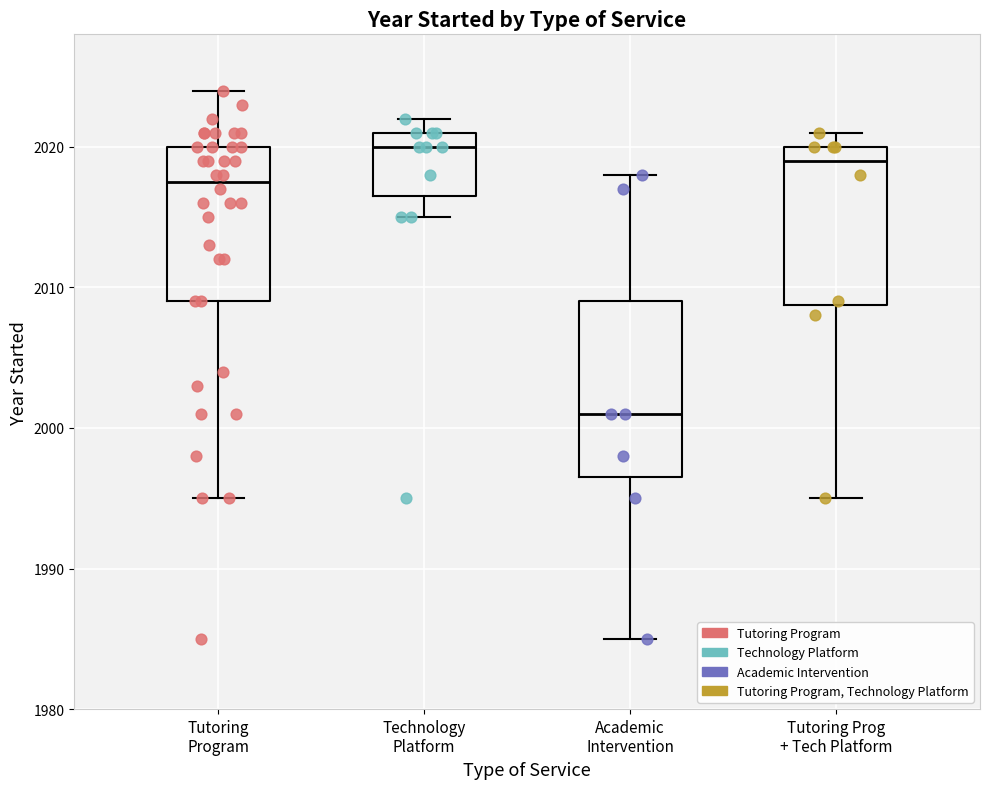

Where does the median line of the box for Technology Platform sit on the y-axis? The values are not printed on the chart, so give them approximately, as read against the axis.

2020